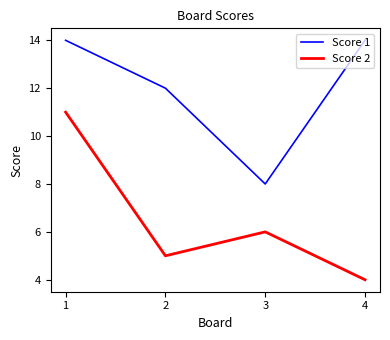

What is the difference between the maximum and minimum values in the Score 1 series?

6